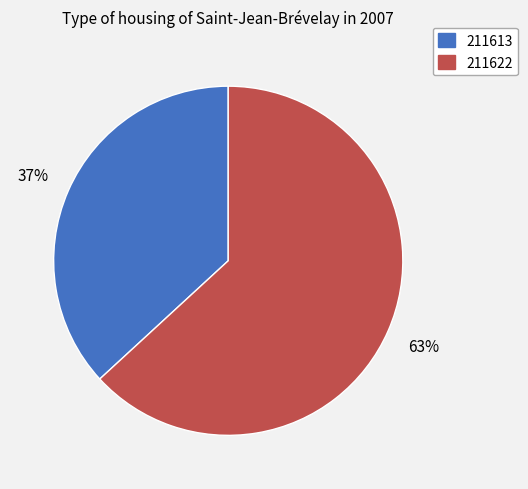

To the nearest percent, what is the difference between the largest and smallest slice percentages?

26%